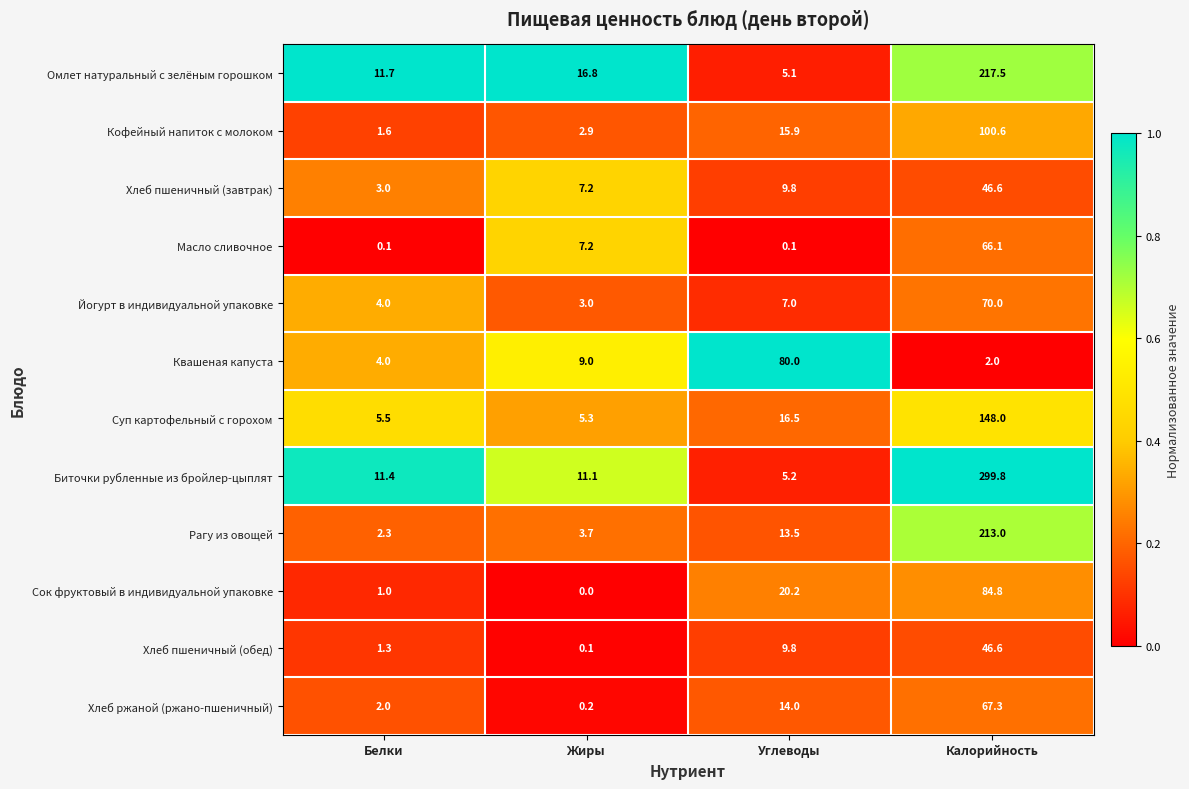

What is the greatest value displayed?

299.8